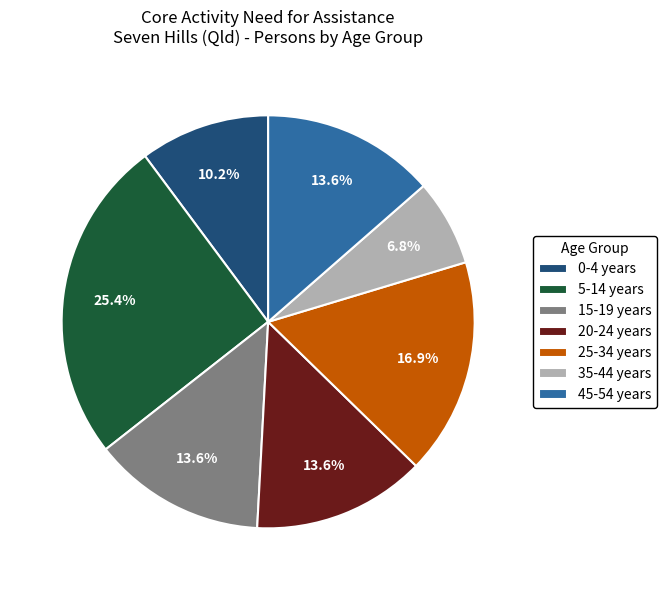

What percentage is the 0-4 years slice, to the nearest percent?

10%